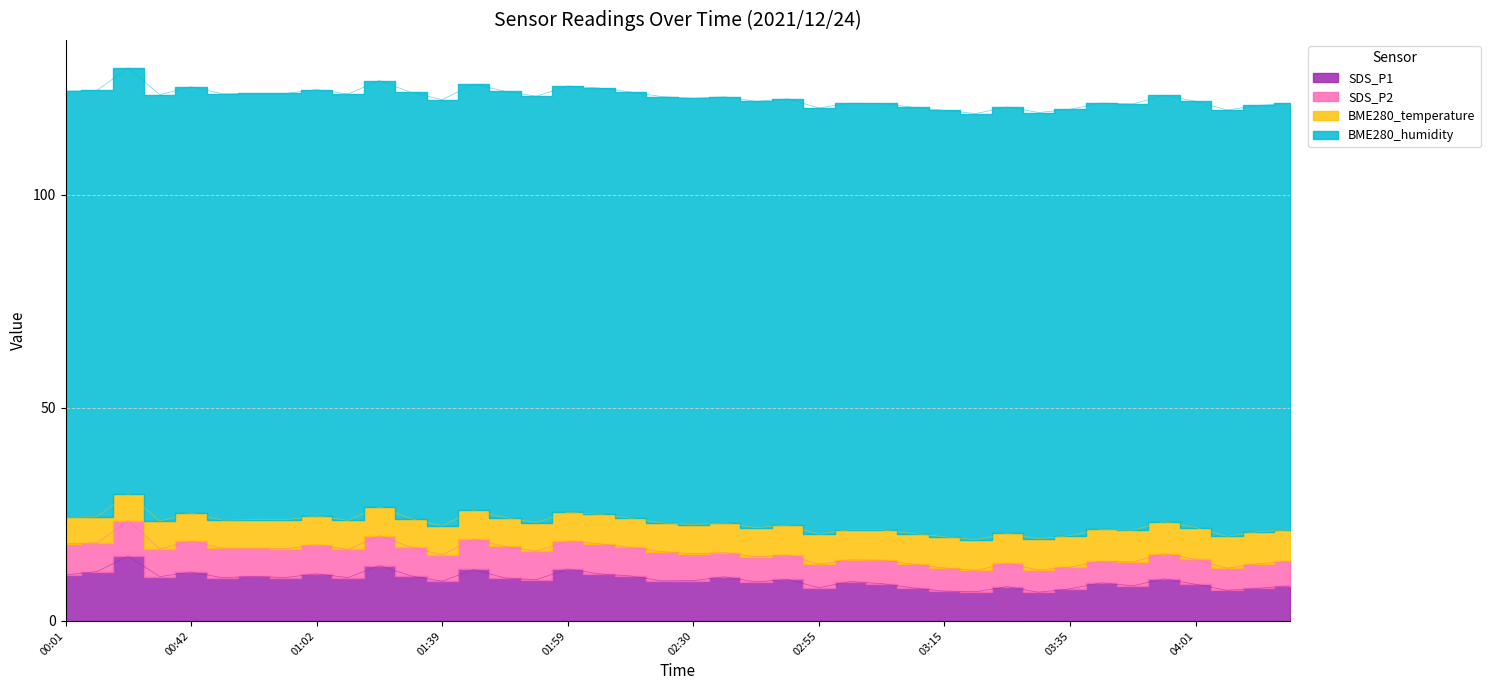

Is it true that BME280_humidity equals 164.5 at 00:42?

False